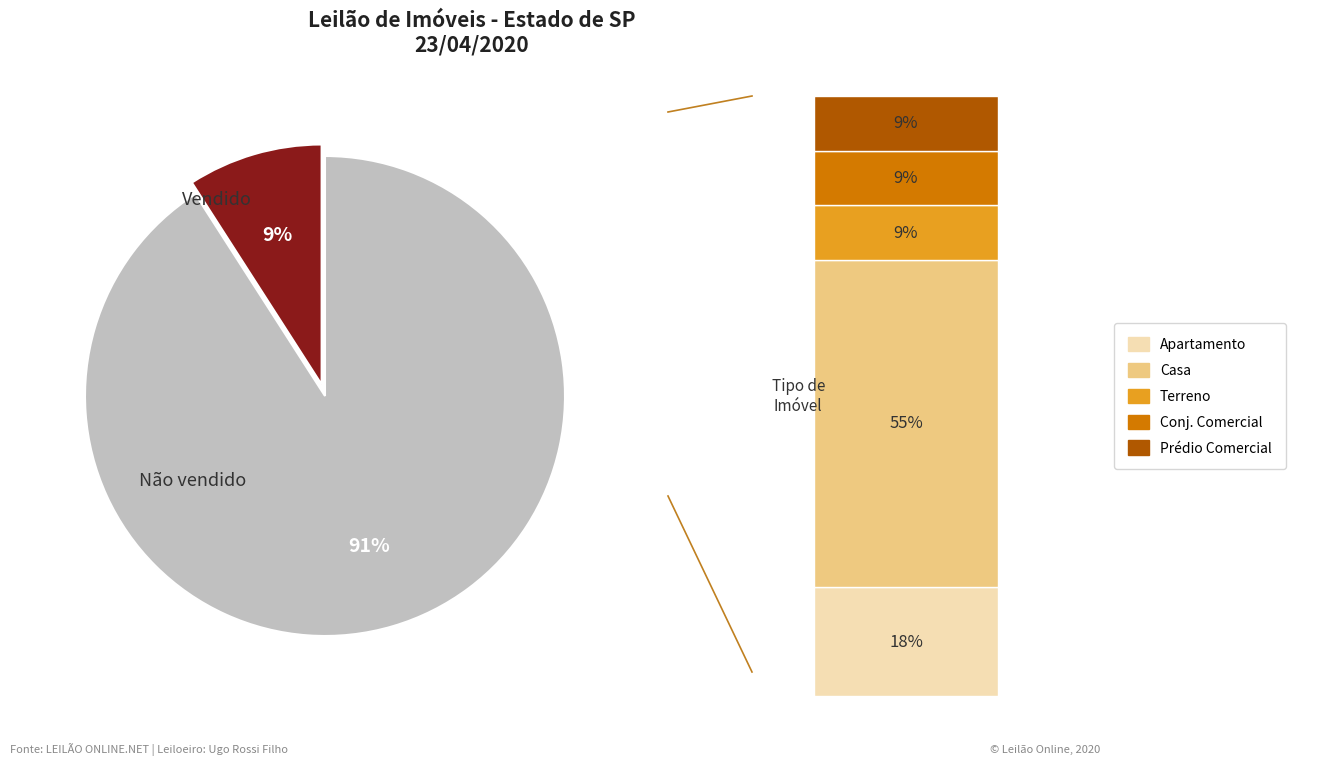

How many slices are in this pie chart?

2